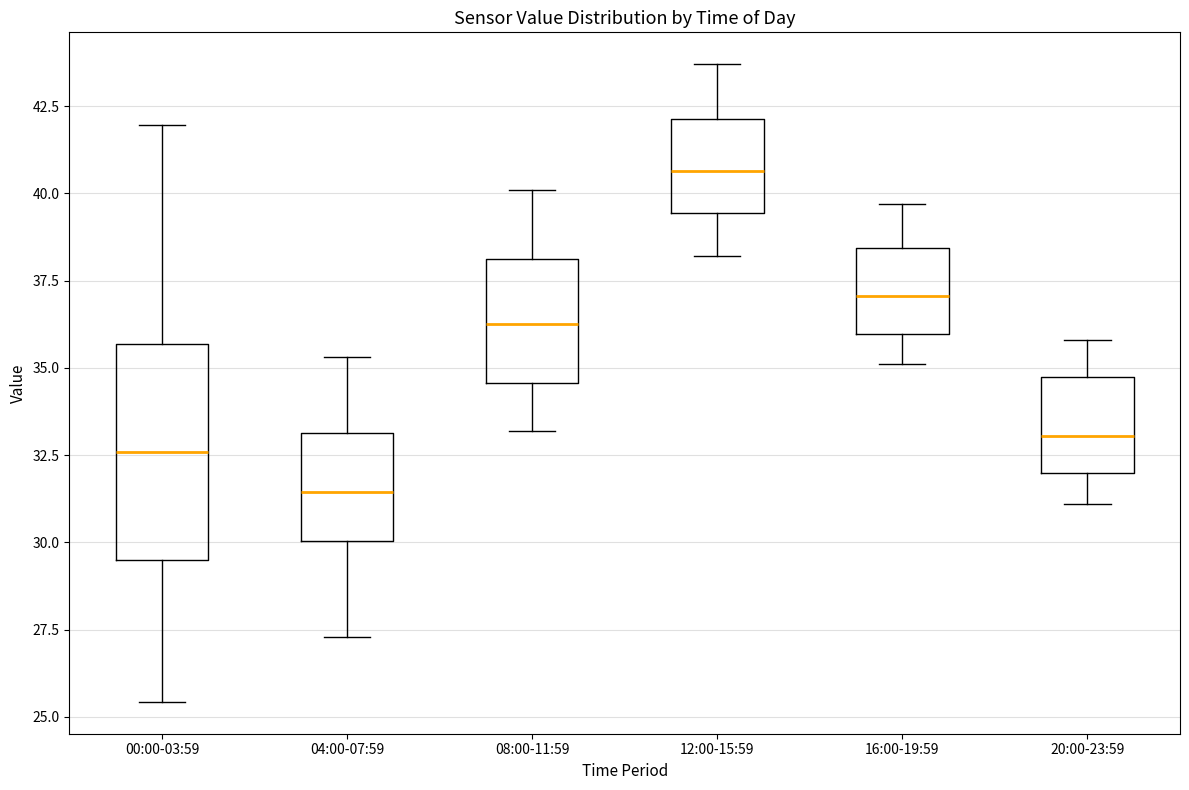

Where is the lower edge of the box for 08:00-11:59 on the y-axis? The values are not printed on the chart, so give them approximately, as read against the axis.

34.5